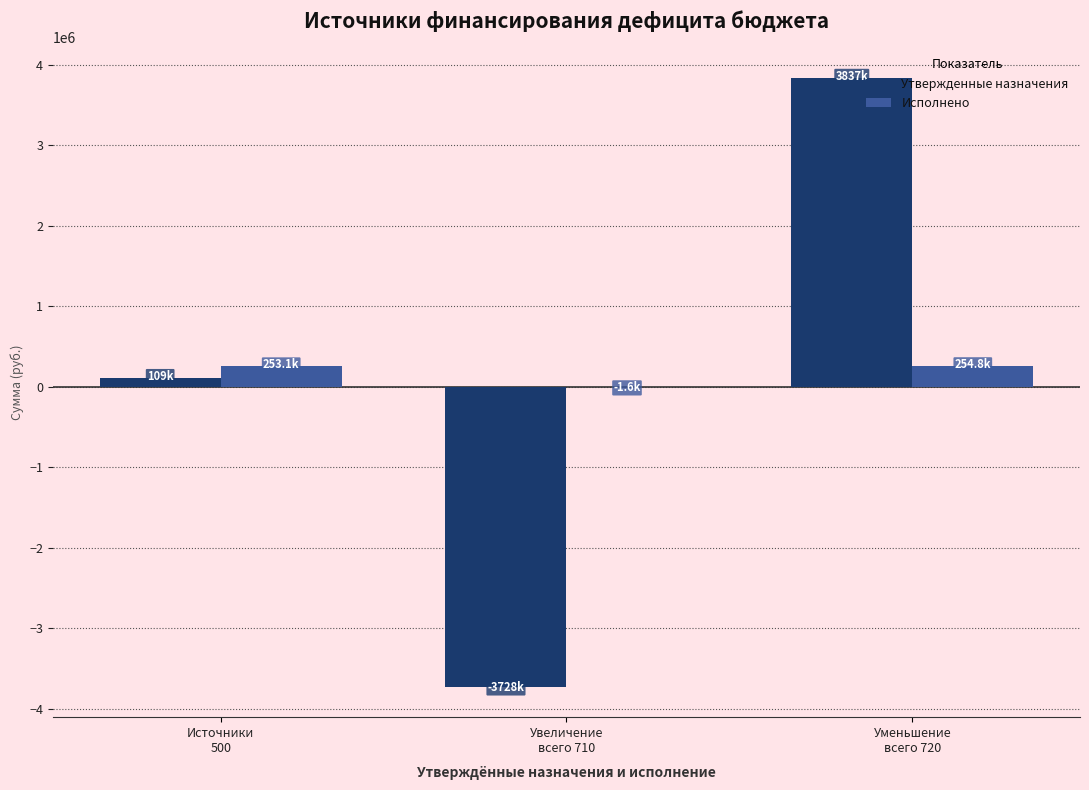

Count the number of categories in the chart.

3